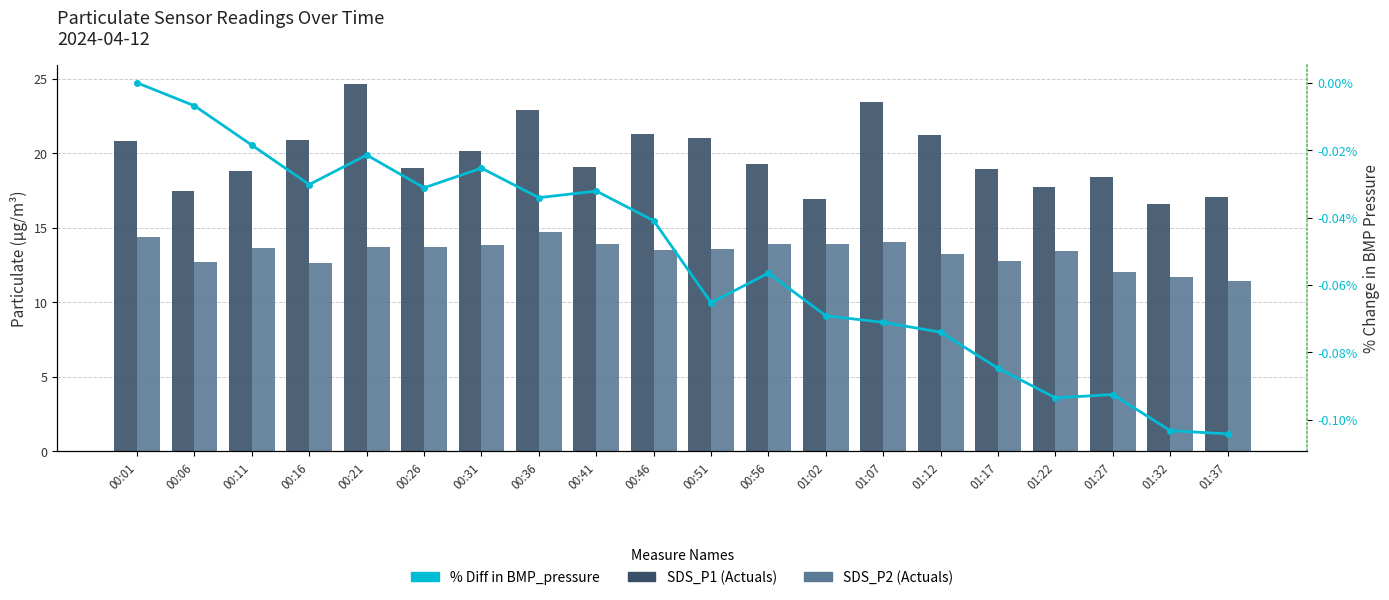

Between 01:37 and 00:36, which is larger?

00:36